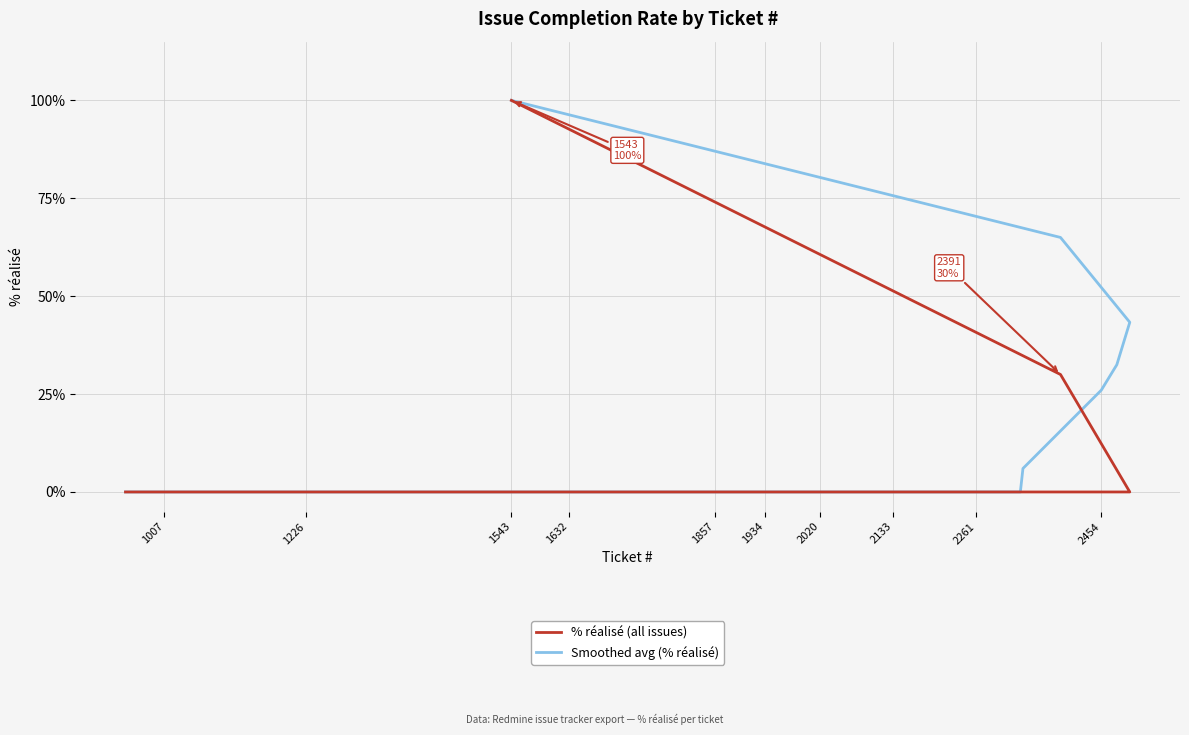

Which series has the largest total across all categories?

Smoothed avg (% réalisé)